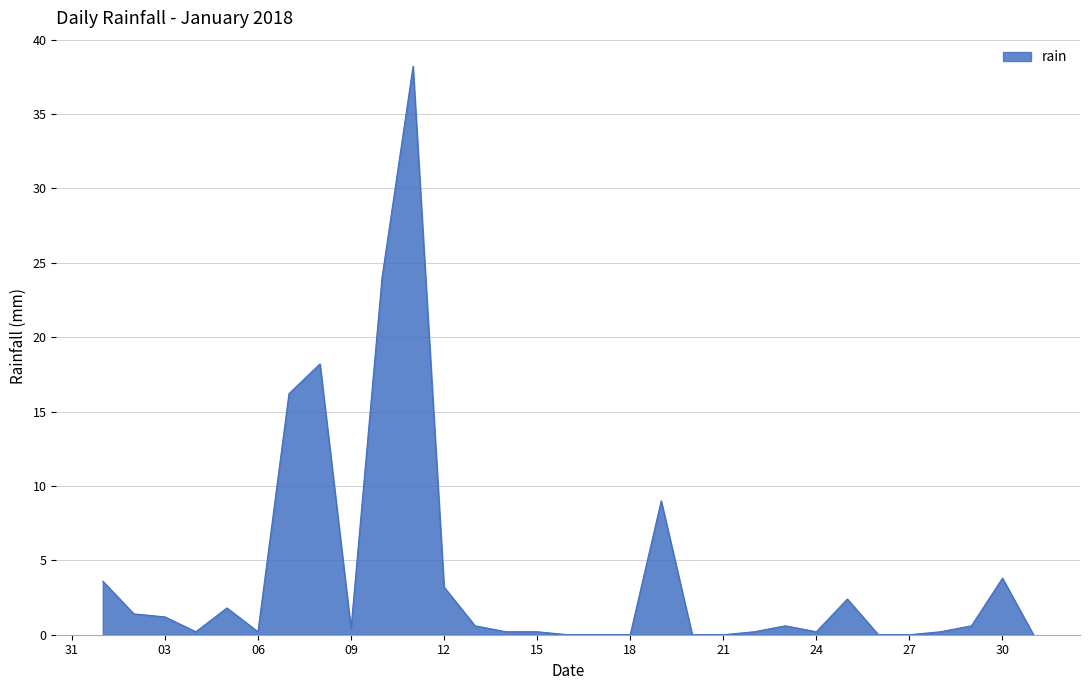

What is the difference between the maximum and minimum values?

38.2